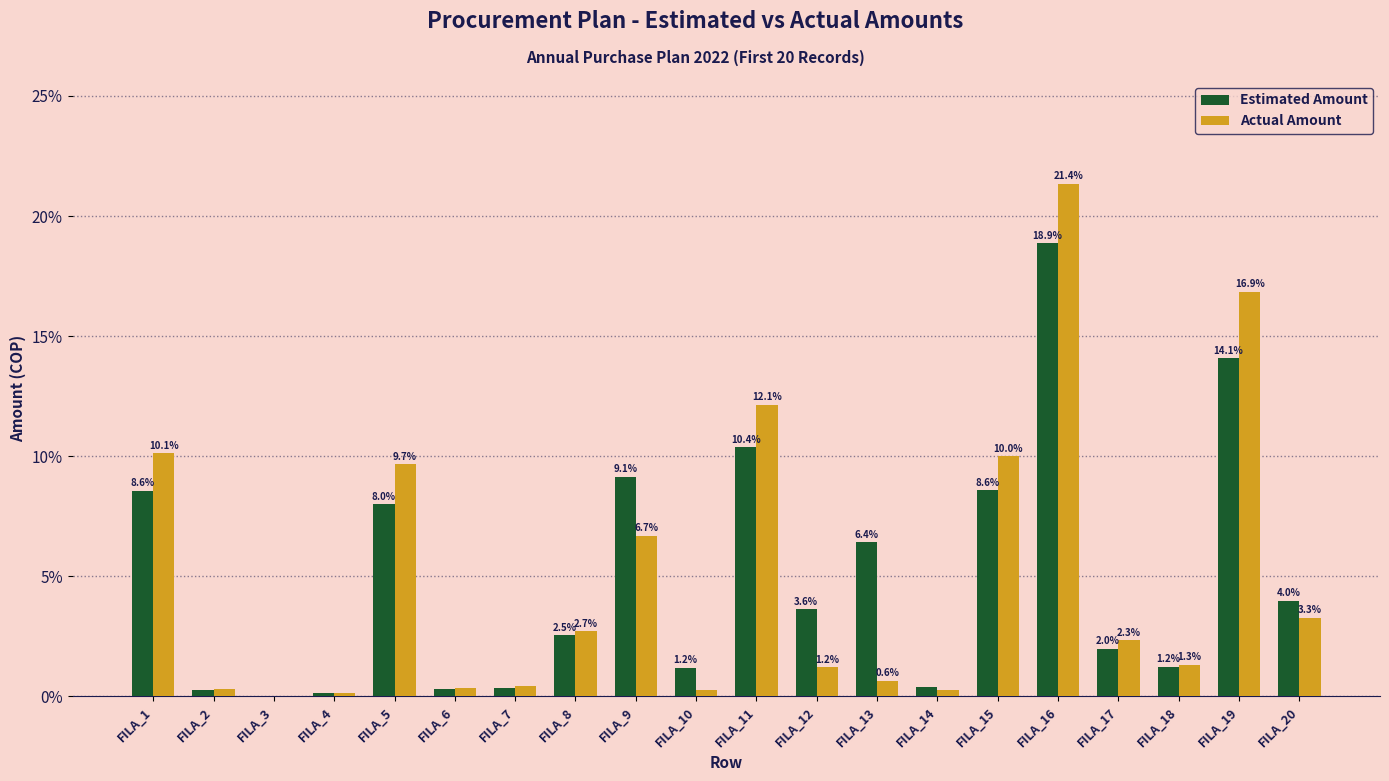

What is the total value across all series at FILA_5?

17.7